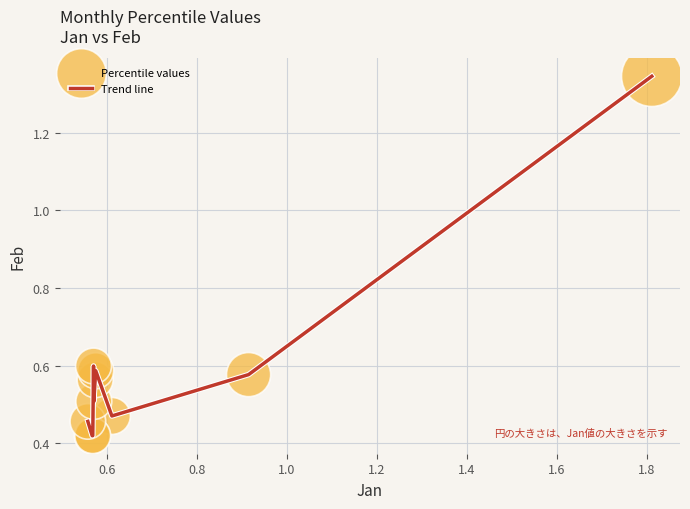

What is the difference between the maximum and minimum values?

0.9